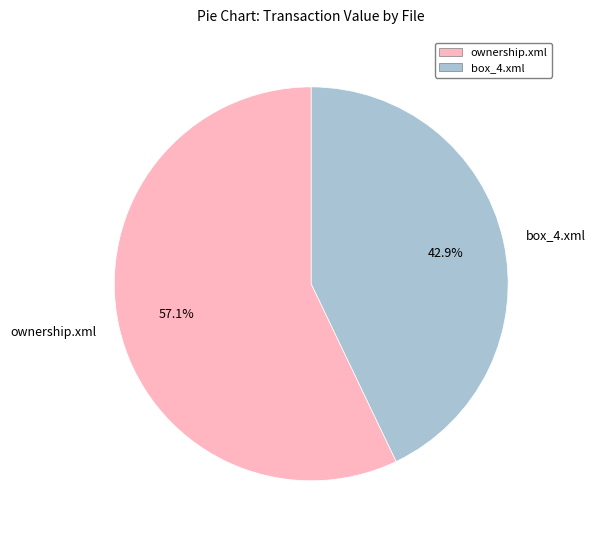

To the nearest percent, what portion does ownership.xml represent?

57%